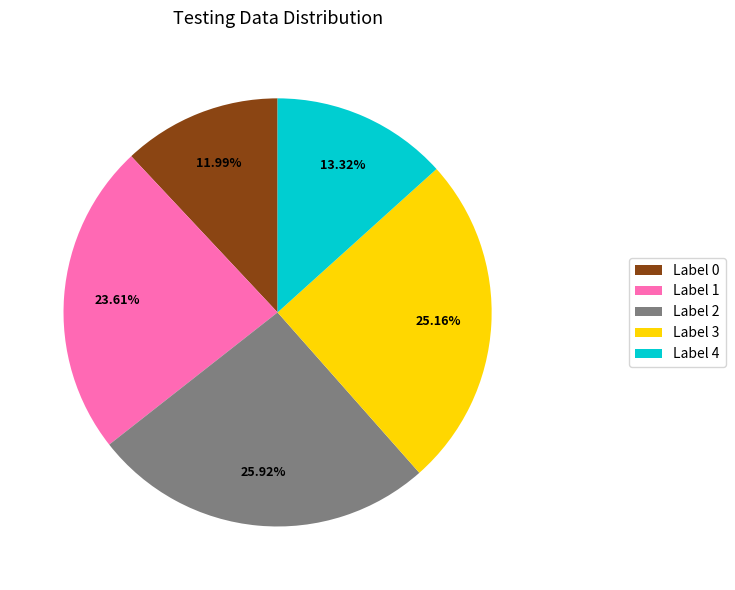

Which has a higher value, Label 2 or Label 1?

Label 2